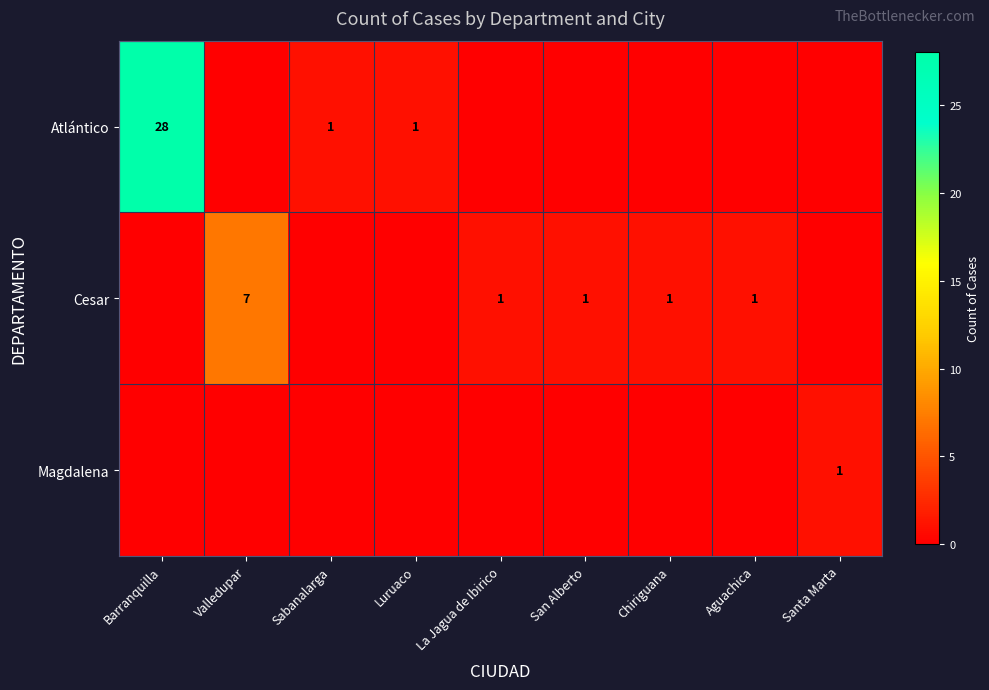

The Cesar series shows 1 at La Jagua de Ibirico. True or false?

True